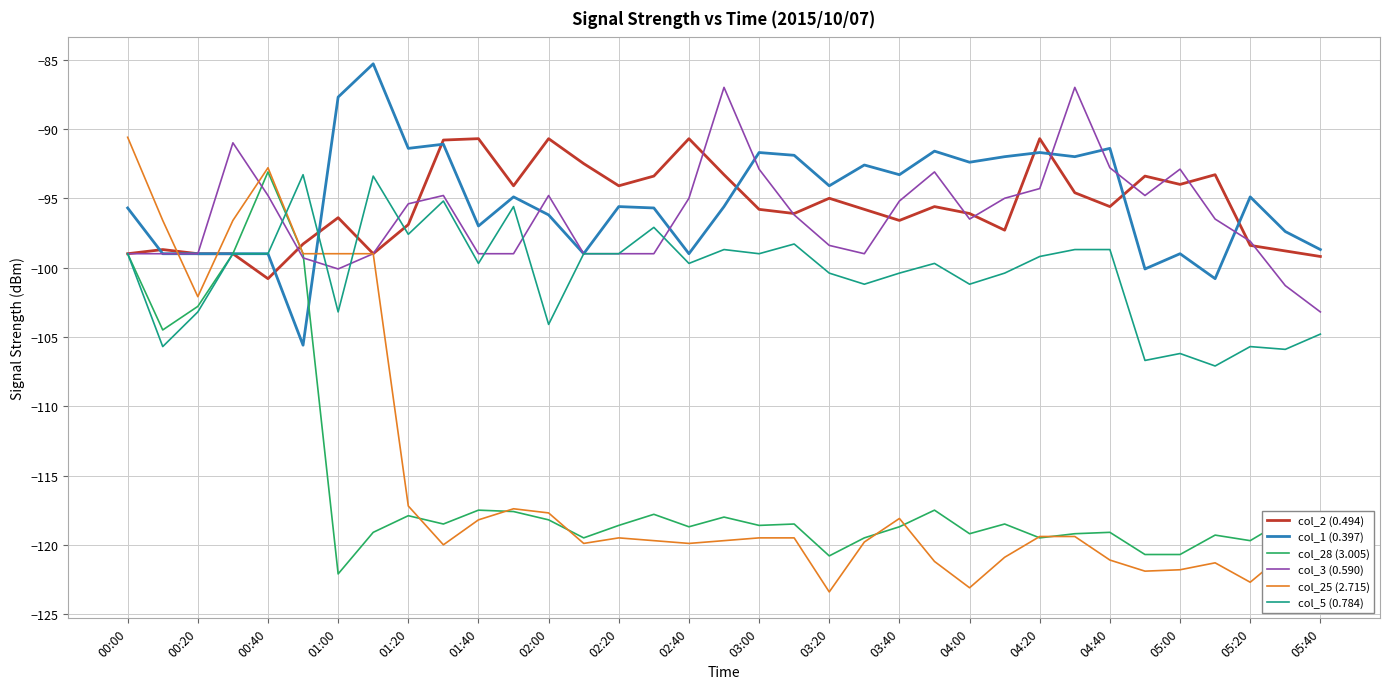

Which series has the largest range (max minus min)?

col_25 (2.715)